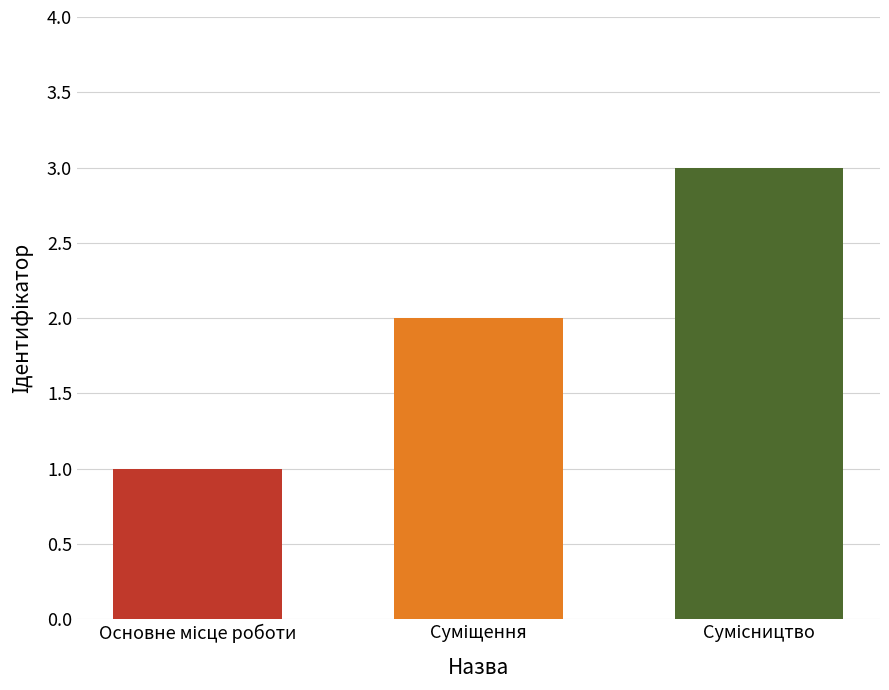

What is the smallest value displayed?

1